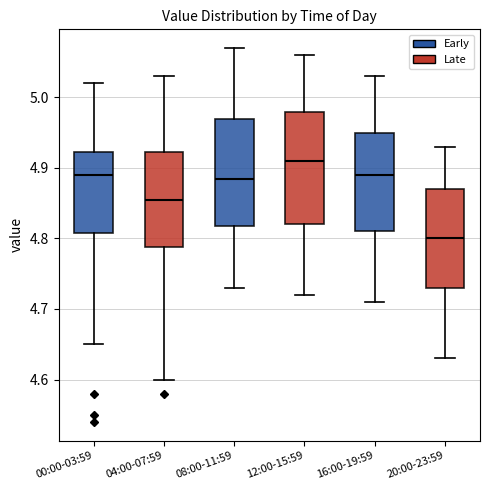

Reading left to right, read every box against the y-axis: the position of its median line, the range the box covers, and the ends of its whiskers. The values are not printed on the chart, so give them approximately, as read against the axis.

00:00-03:59: median 4.89, box 4.81 to 4.92, whiskers 4.65 to 5.02
04:00-07:59: median 4.86, box 4.79 to 4.92, whiskers 4.60 to 5.03
08:00-11:59: median 4.89, box 4.82 to 4.97, whiskers 4.73 to 5.07
12:00-15:59: median 4.91, box 4.82 to 4.98, whiskers 4.72 to 5.06
16:00-19:59: median 4.89, box 4.81 to 4.95, whiskers 4.71 to 5.03
20:00-23:59: median 4.80, box 4.73 to 4.87, whiskers 4.63 to 4.93